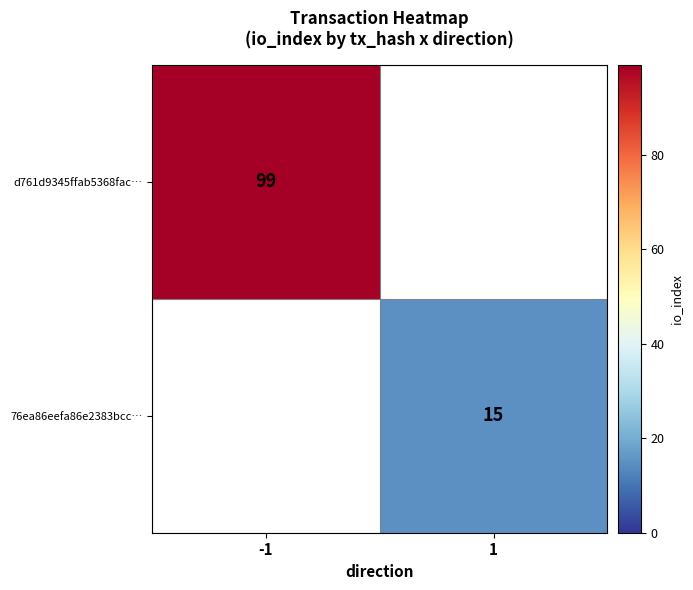

True or false: d761d9345ffab5368fac… has a value of 20 at -1.

False